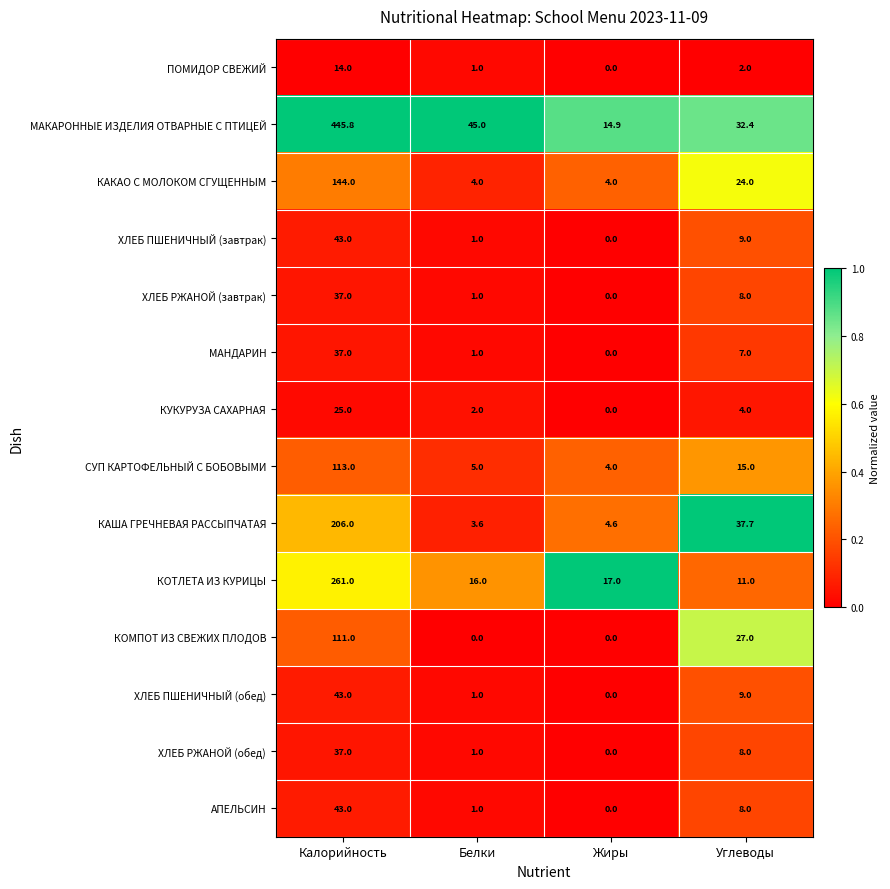

At which label is КУКУРУЗА САХАРНАЯ closest to 12?

Углеводы